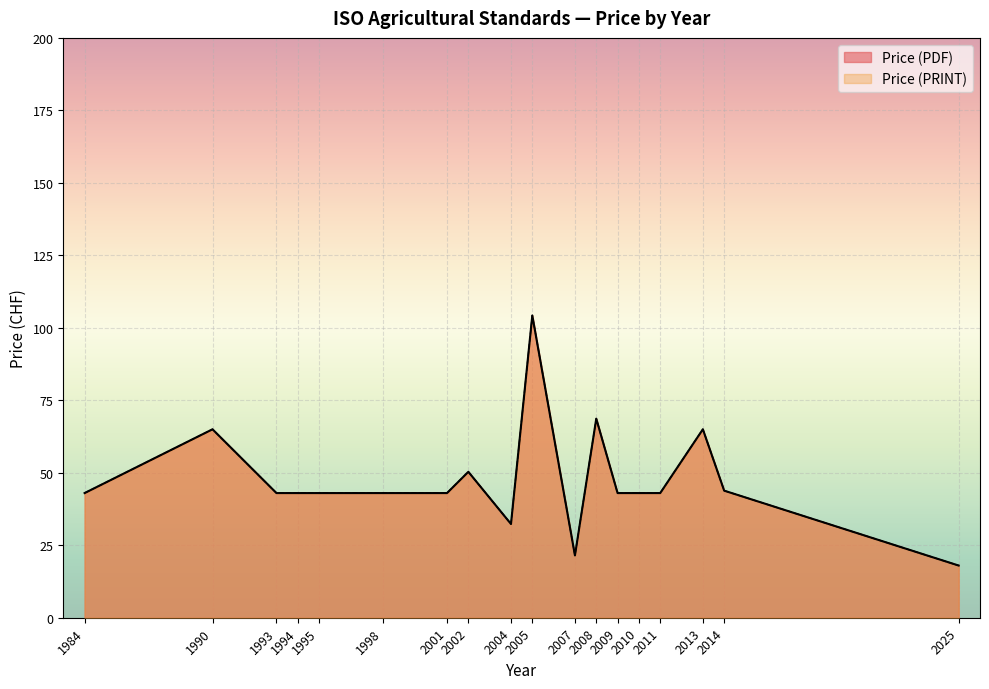

True or false: Price (PDF) has a value of 64 at 2007.

False